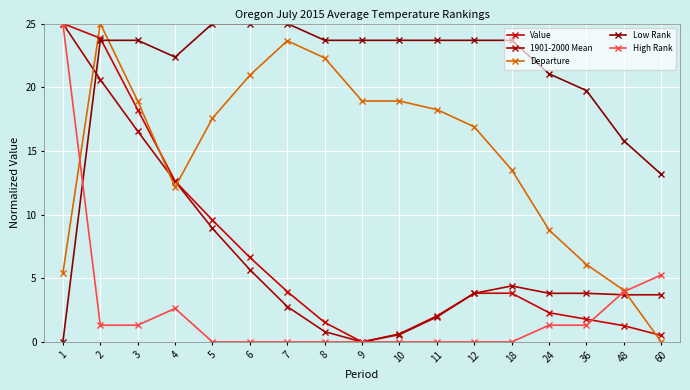

Which category has the highest value across all series?

1